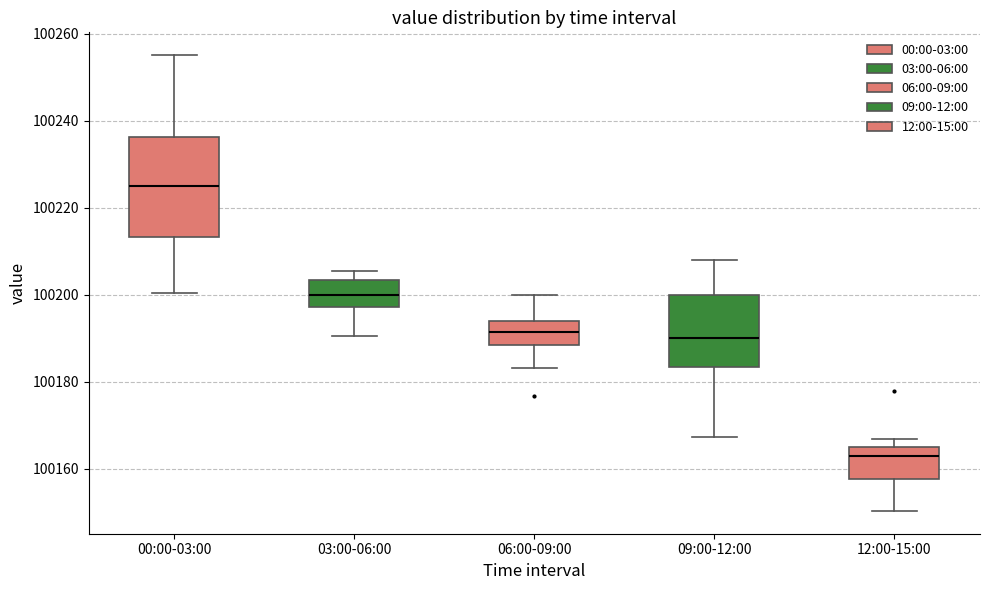

Reading left to right, read every box against the y-axis: the position of its median line, the range the box covers, and the ends of its whiskers. The values are not printed on the chart, so give them approximately, as read against the axis.

00:00-03:00: median 100226, box 100214 to 100236, whiskers 100200 to 100256
03:00-06:00: median 100200, box 100198 to 100204, whiskers 100190 to 100206
06:00-09:00: median 100192, box 100188 to 100194, whiskers 100184 to 100200
09:00-12:00: median 100190, box 100184 to 100200, whiskers 100168 to 100208
12:00-15:00: median 100162, box 100158 to 100166, whiskers 100150 to 100166 (just above the box's upper edge)